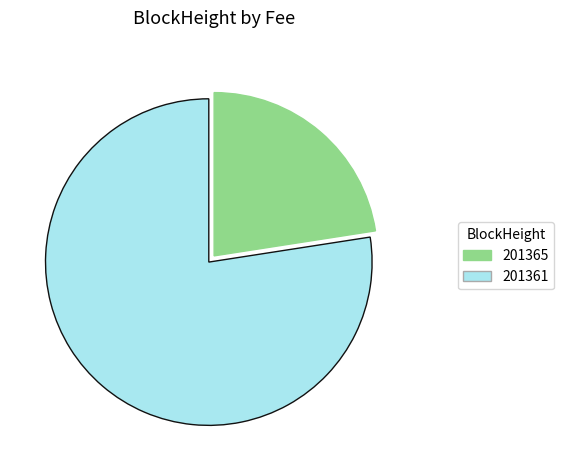

Which slice is the smallest?

201365